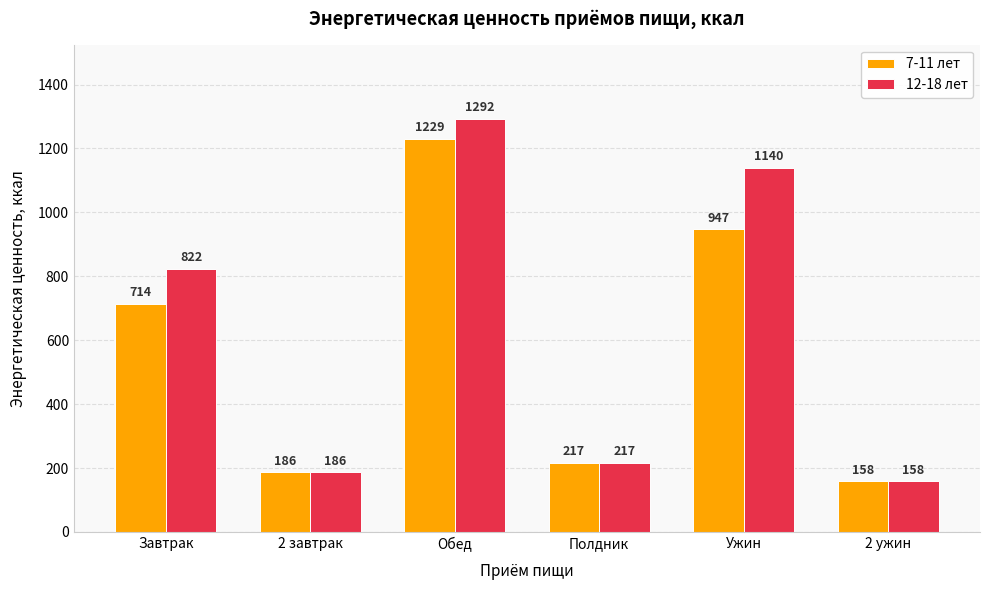

The value of 7-11 лет at Обед is 2052. True or false?

False